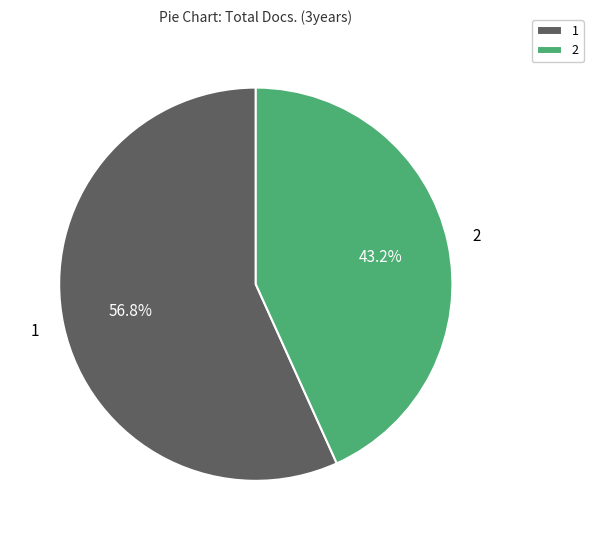

To the nearest percent, what is the combined percentage of 2 and 1?

100%